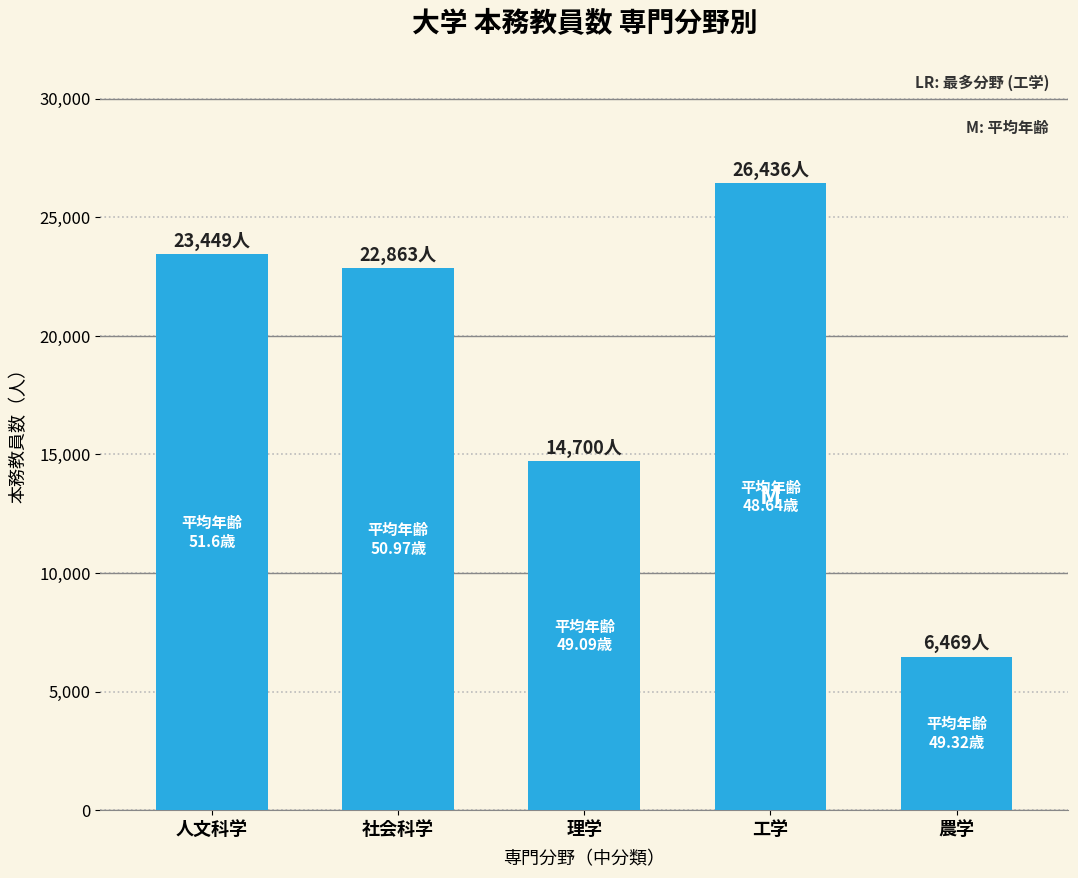

What position from the left is 農学?

5